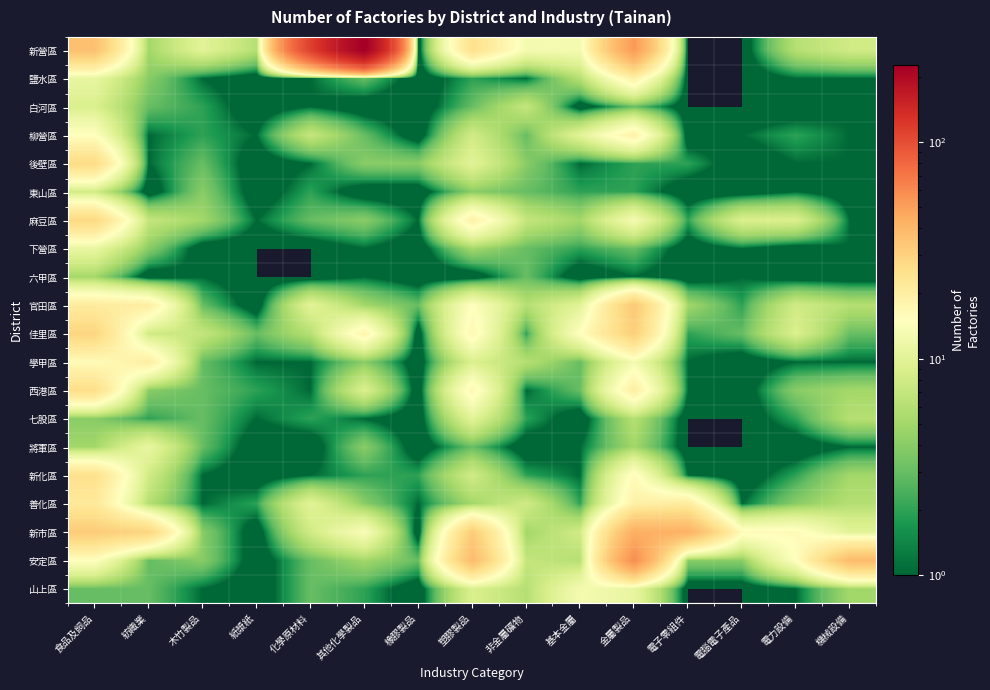

Which series has the largest total across all categories?

新營區